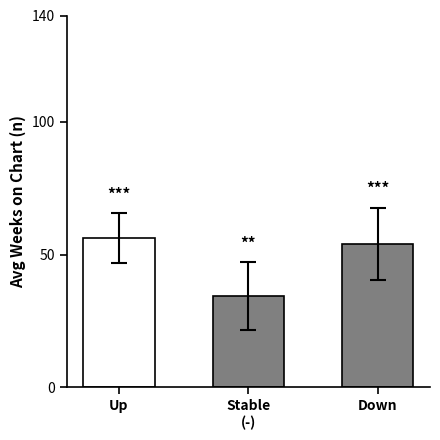

Approximately how many times larger is the value at Up compared to Stable
(-)?

1.6